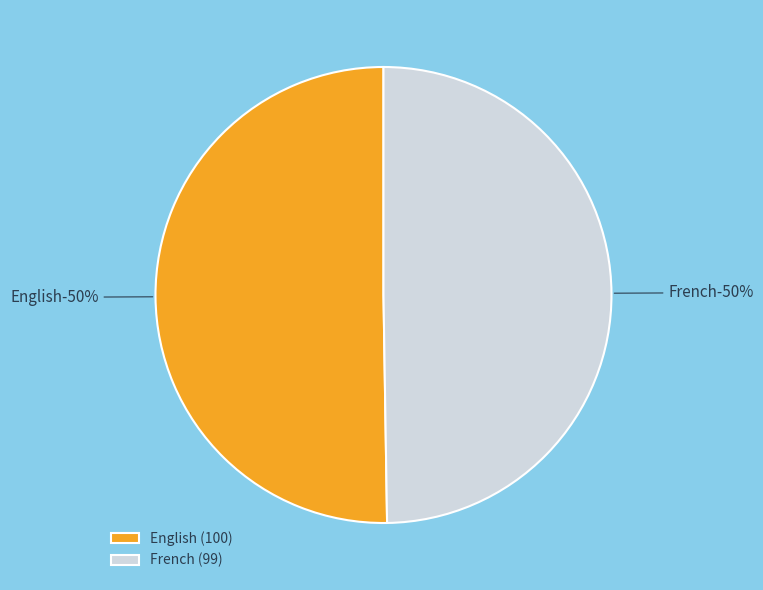

Which category has the smallest portion of the pie?

French